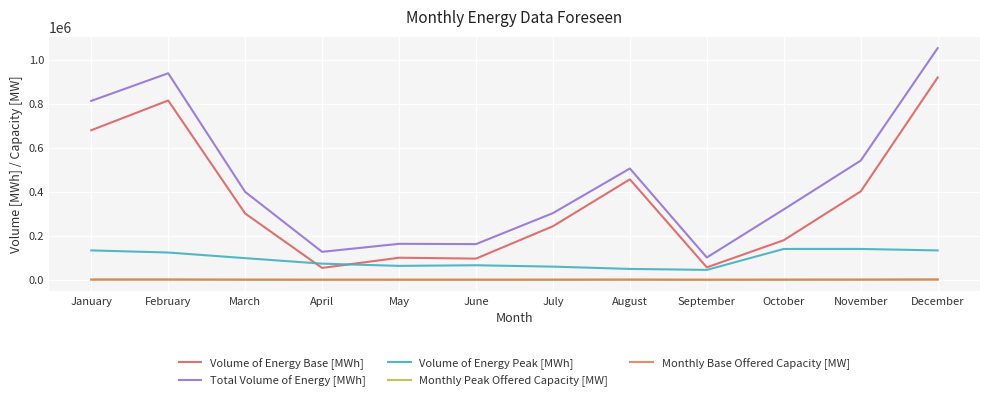

True or false: Volume of Energy Base [MWh] has a value of 221819 at January.

False